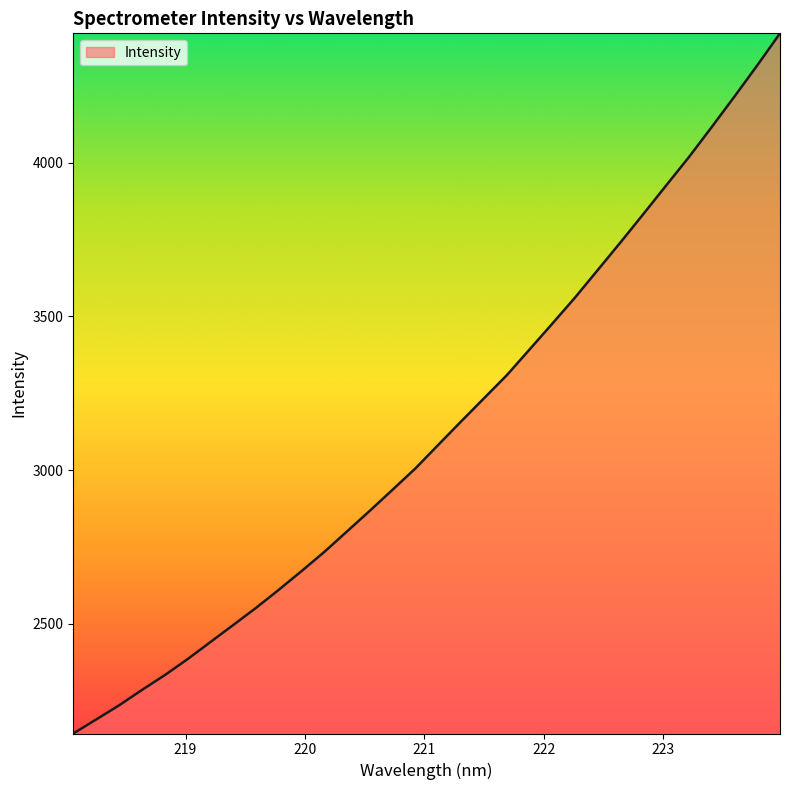

Reading left to right, what are all the values shown in this chart?

2143.9	2189.3	2235.0	2285.0	2333.2	2385.2	2440.7	2496.1	2551.9	2610.8	2671.7	2734.2	2801.2	2868.3	2936.9	3006.1	3082.4	3158.4	3233.5	3308.5	3392.3	3476.3	3561.4	3651.2	3741.2	3833.0	3925.8	4018.1	4115.7	4215.0	4316.3	4420.6